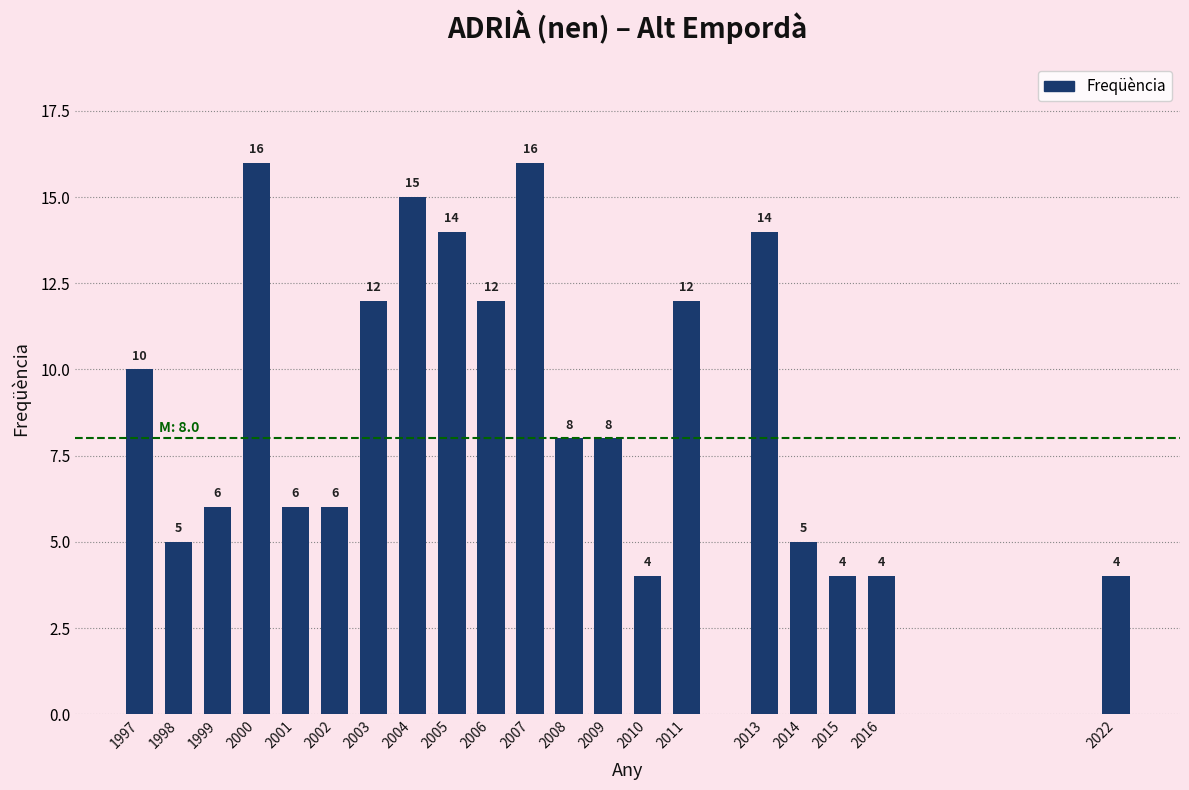

Reading left to right, list all the values displayed in this chart.

10	5	6	16	6	6	12	15	14	12	16	8	8	4	12	14	5	4	4	4